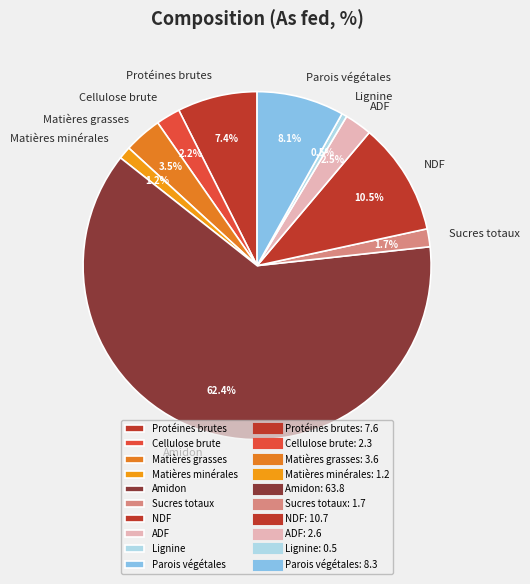

How many slices are in this pie chart?

10